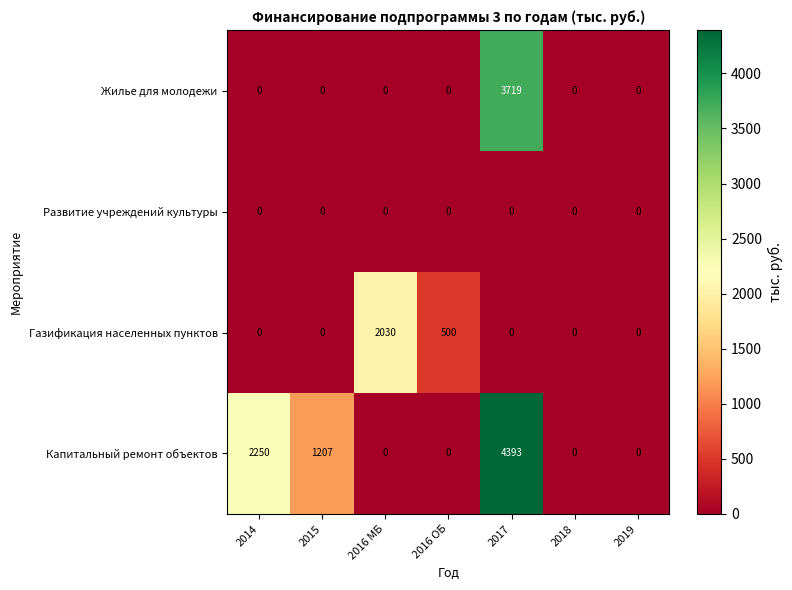

Count the Газификация населенных пунктов values in the range 0 to 500.

6